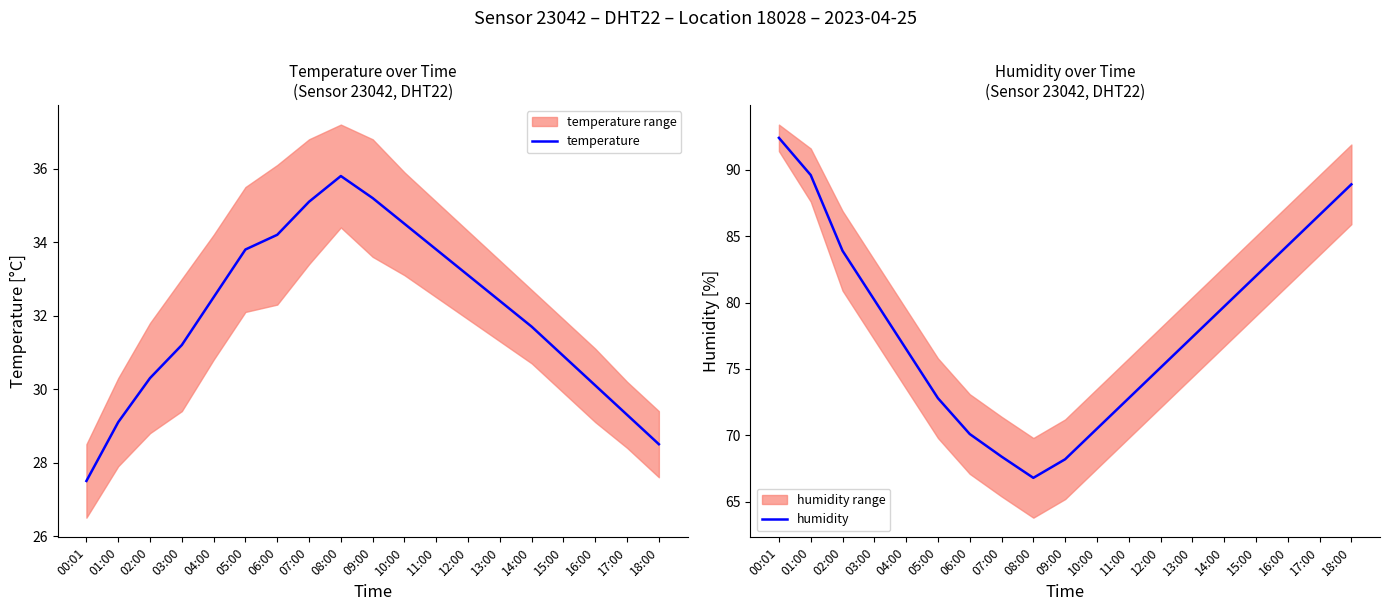

At 15:00, list the series in order from smallest to largest.

temperature, humidity